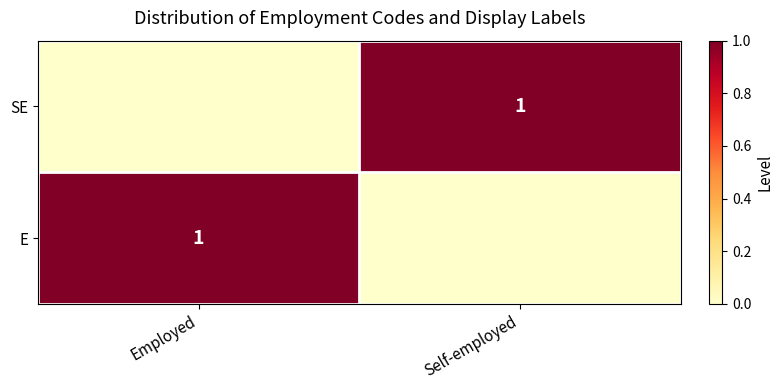

The E series shows 1 at Employed. True or false?

True